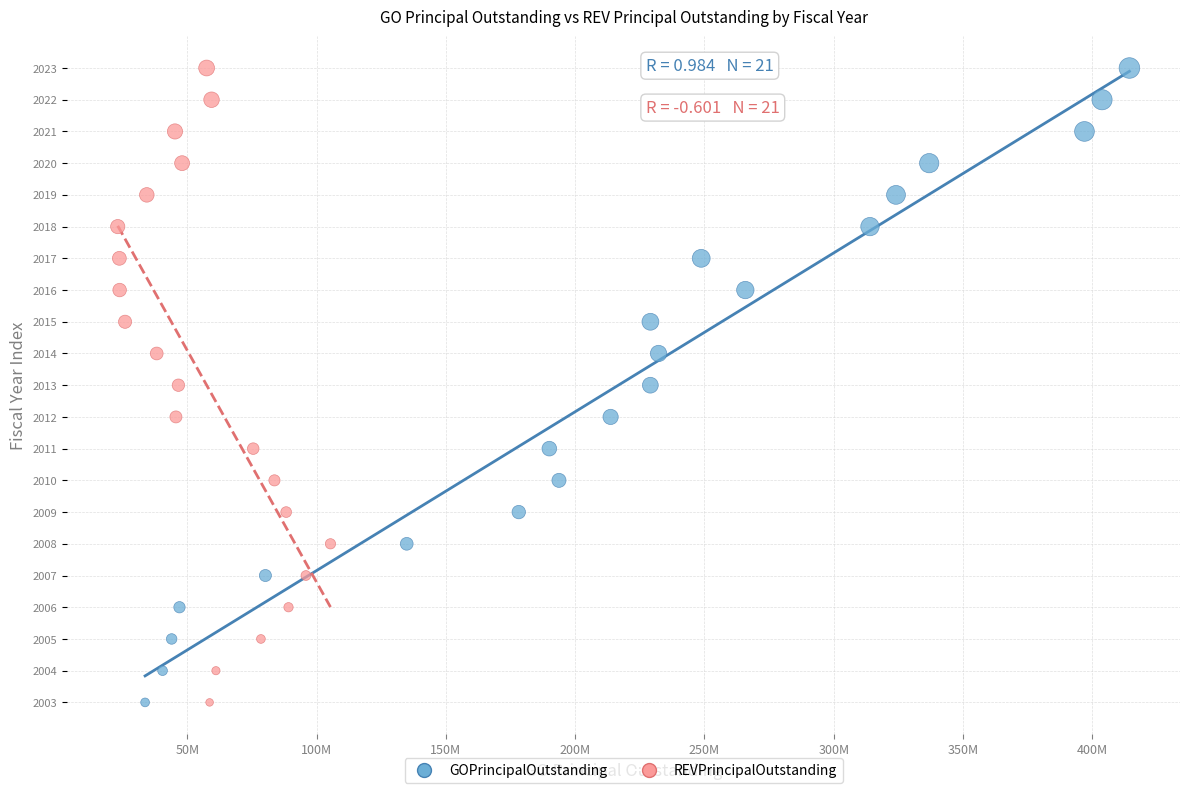

What are all the series names shown in the legend?

GOPrincipalOutstanding, REVPrincipalOutstanding